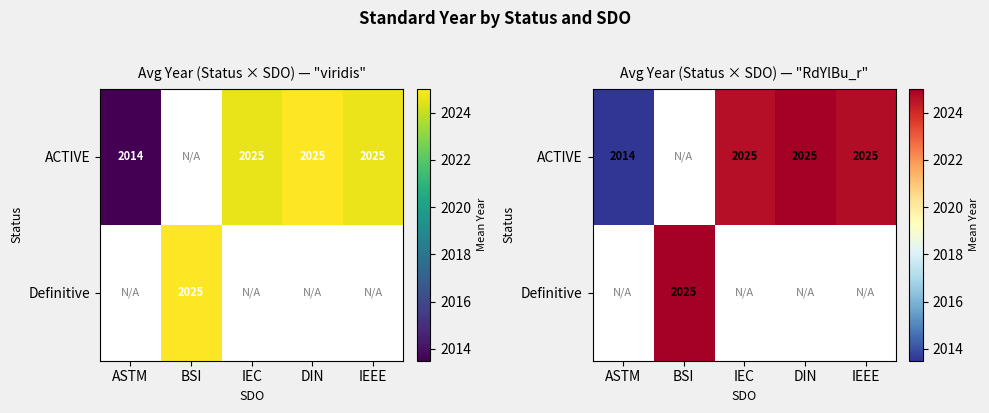

Is the value of Definitive at IEC greater than the value of ACTIVE at IEEE?

No